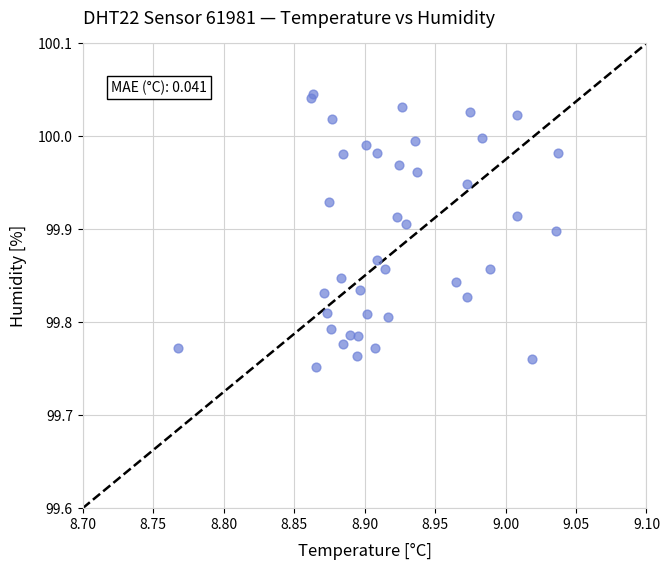

What is the range of X values (max minus min)?

0.3